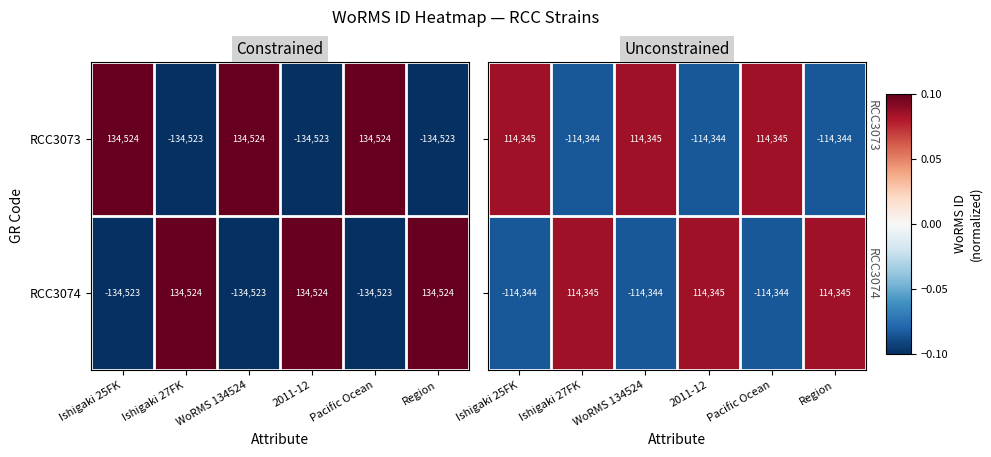

What is the sum of all RCC3073 values?

3